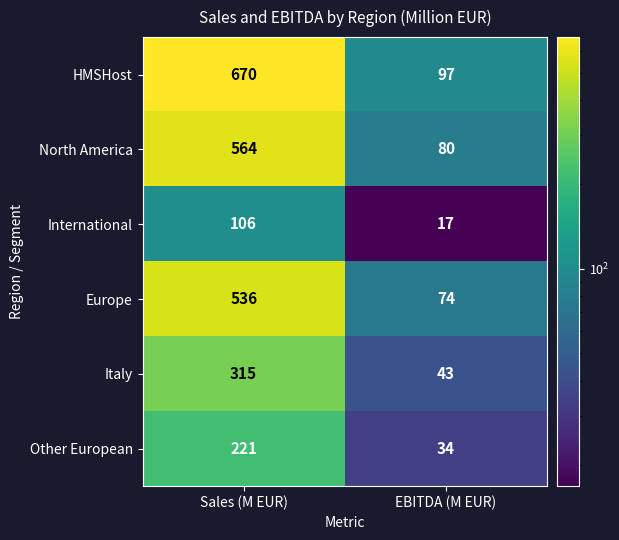

What is the average value of the Italy series?

179